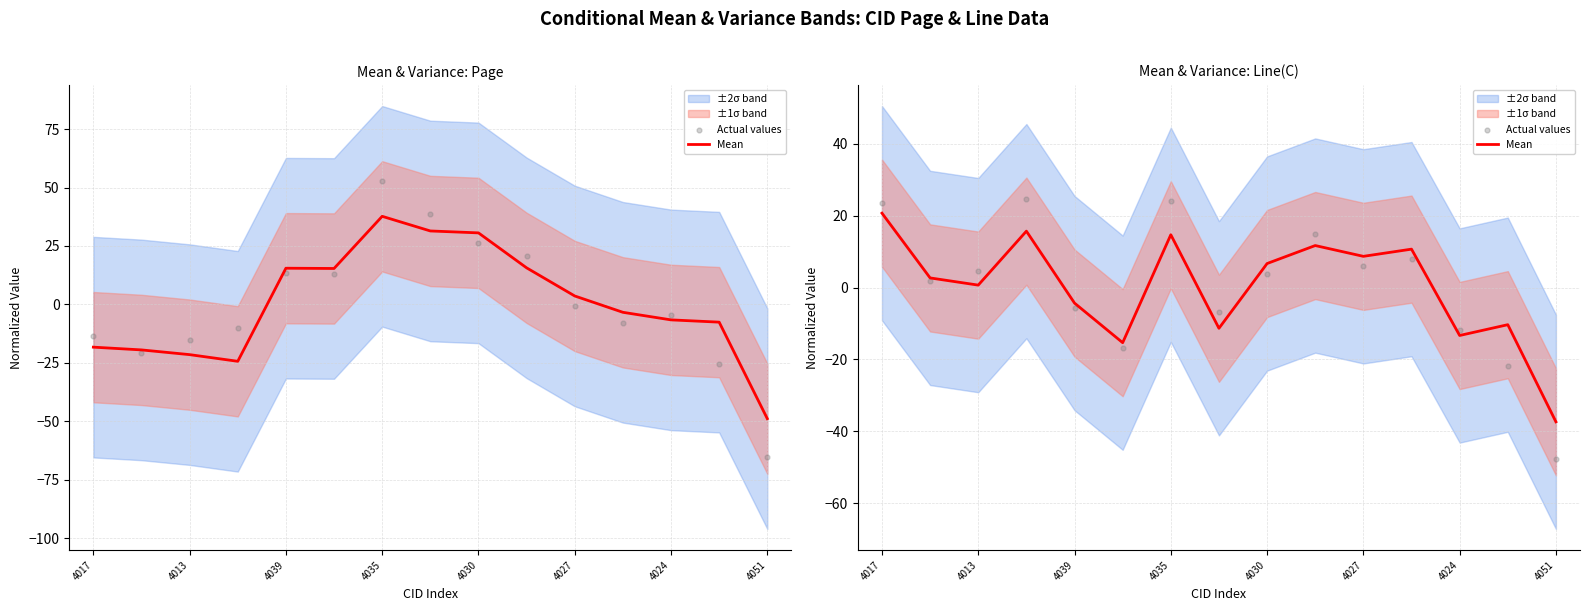

At how many categories does at least one series exceed 4?

8